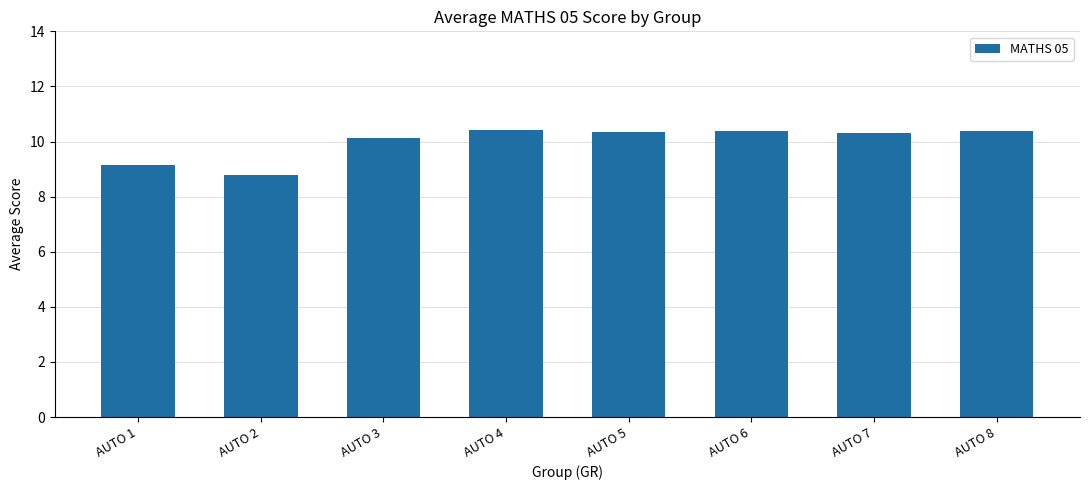

Does the chart contain any negative values?

No